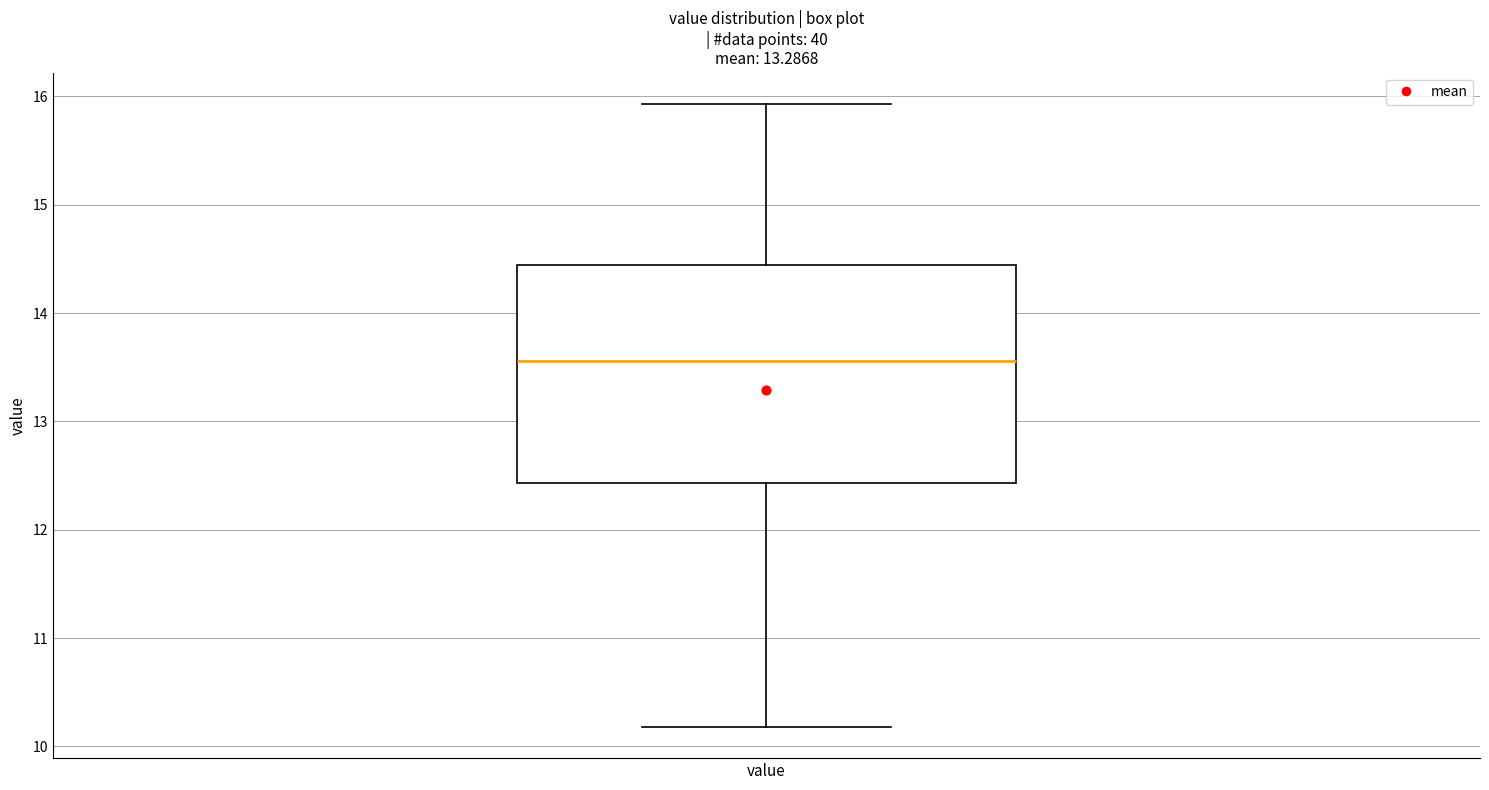

Transcribe this box plot: give where the median line is, the range the box spans, and where the two whiskers end, as read against the y-axis. The values are not printed on the chart, so give them approximately, as read against the axis.

median 13.6, box 12.4 to 14.4, whiskers 10.2 to 15.9